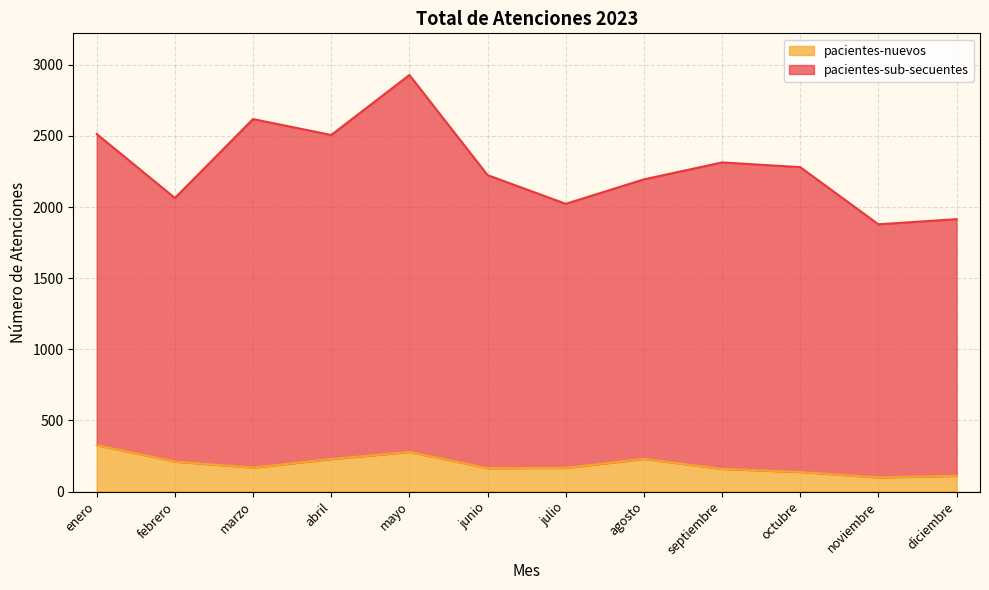

Is the value of pacientes-nuevos at junio greater than the value of pacientes-sub-secuentes at enero?

No